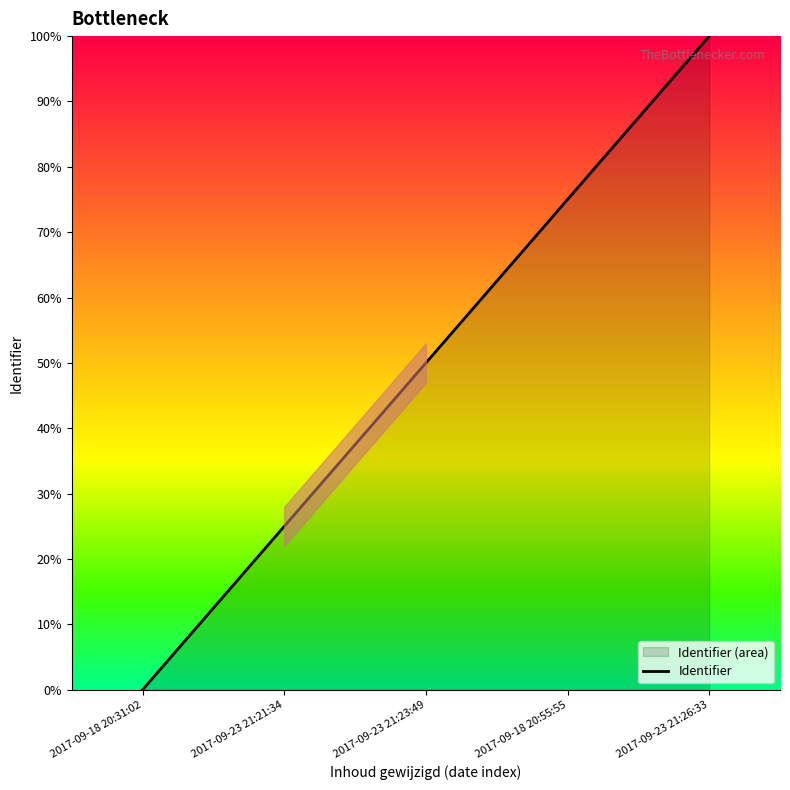

What is the change in value from 2017-09-18 20:55:55 to 2017-09-23 21:26:33?

+25